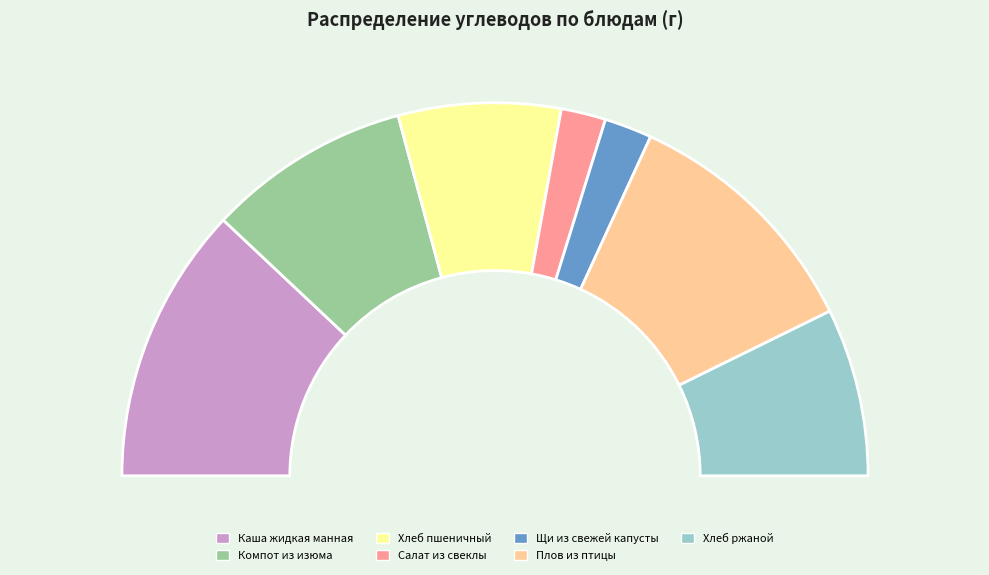

What is the ratio of the value at Компот из изюма to the value at Плов из птицы?

0.8